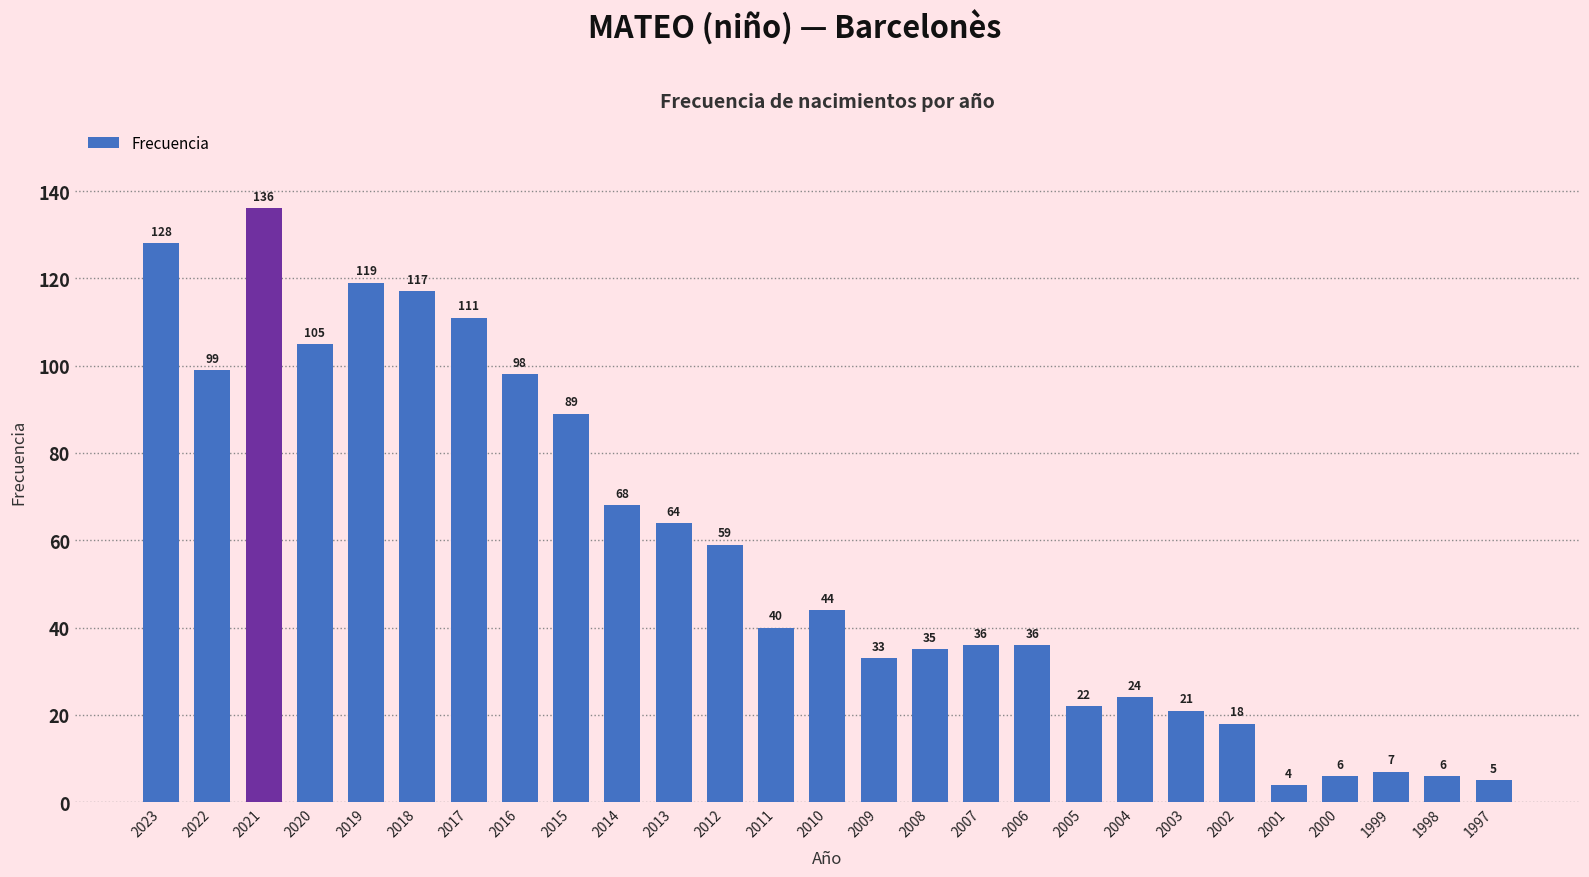

What is the maximum value shown in the chart?

136